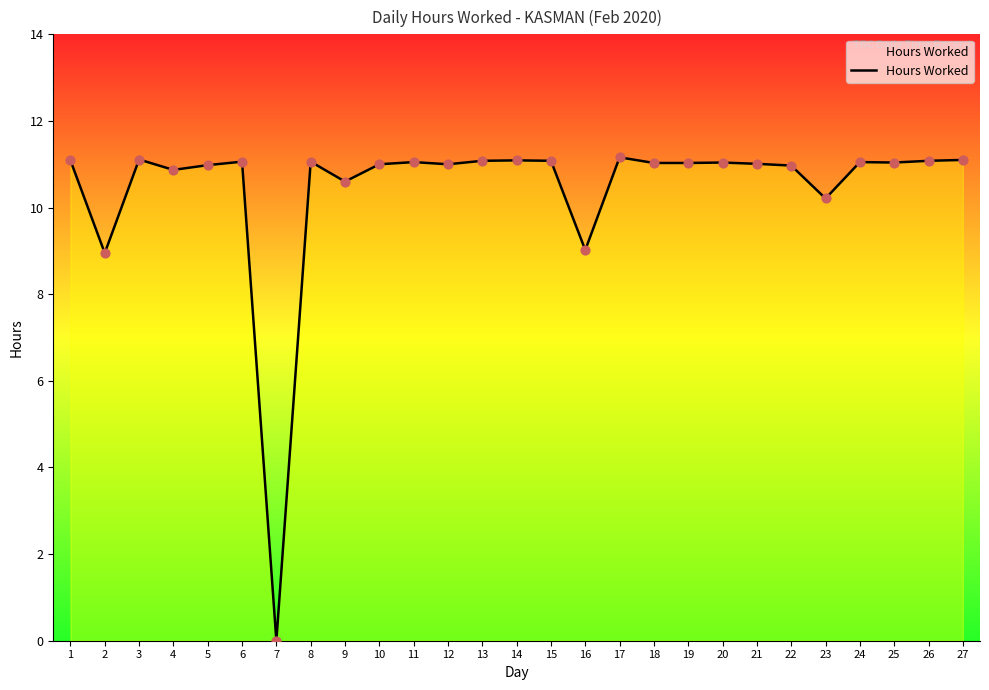

What is the ratio of the value at 24 to the value at 27?

1.0